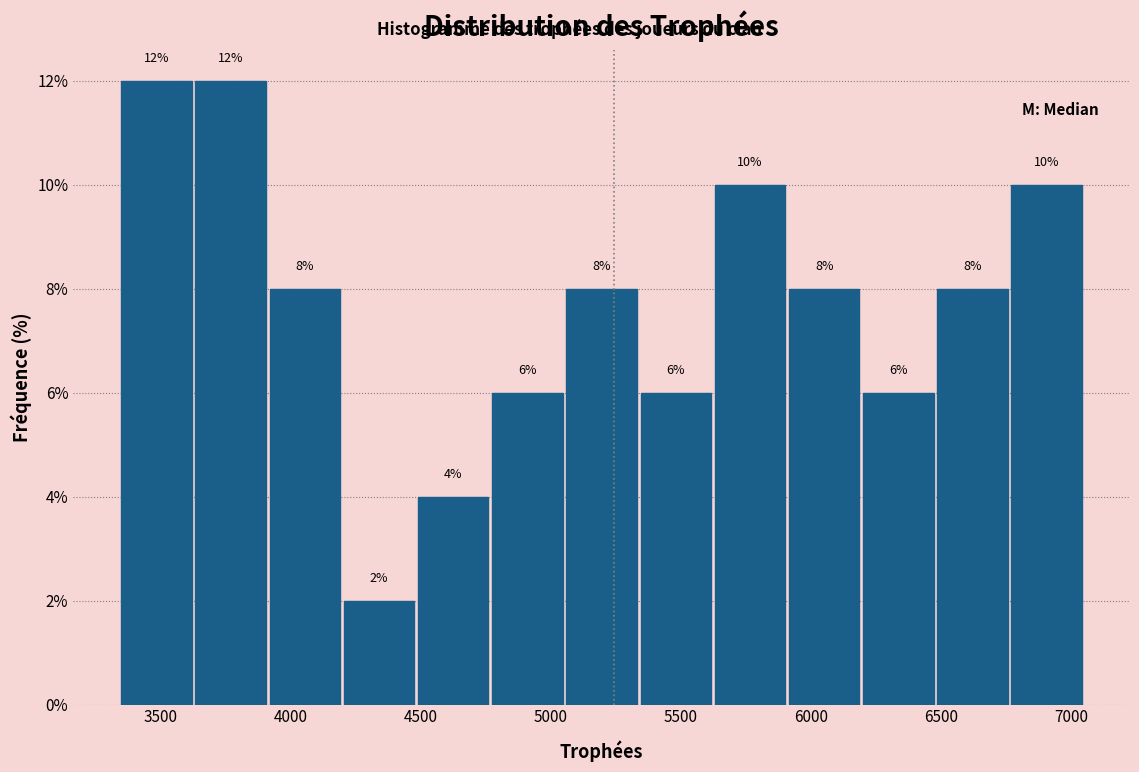

Reading left to right, list every bar in this chart as the range it spans on the x-axis followed by its height. The bar edges are not printed on the chart, so give them approximately, as read against the axis.

3350 to 3635: 12
3635 to 3920: 12
3920 to 4205: 8
4205 to 4490: 2
4490 to 4775: 4
4775 to 5060: 6
5060 to 5345: 8
5345 to 5630: 6
5630 to 5915: 10
5915 to 6200: 8
6200 to 6485: 6
6485 to 6770: 8
6770 to 7055: 10